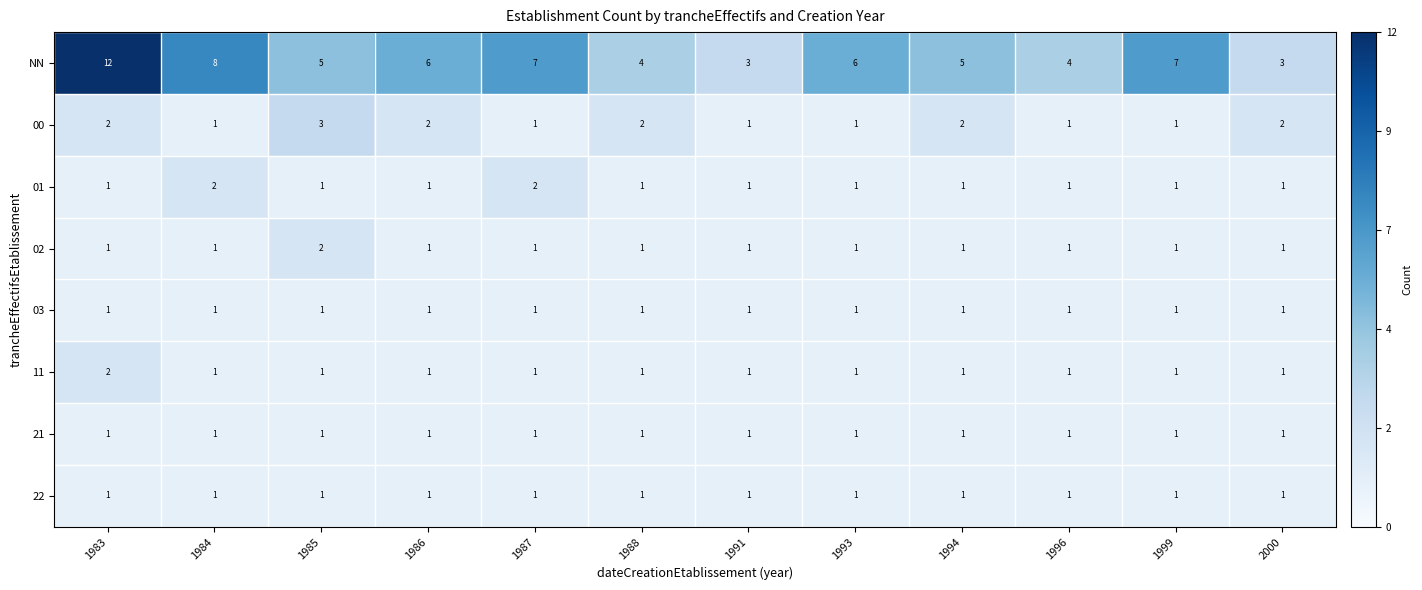

What is the total value across all series at 1988?

12